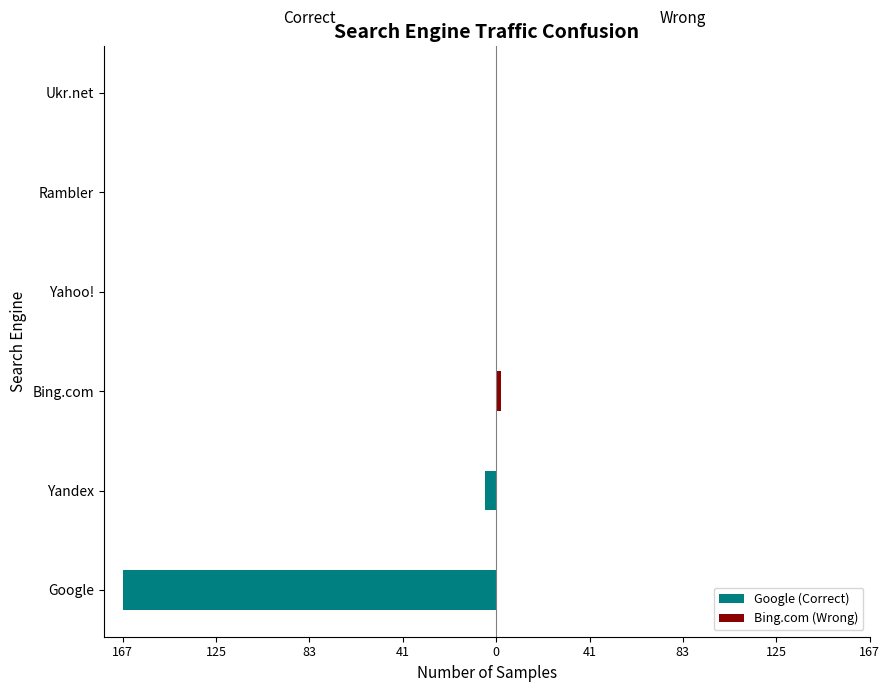

At how many categories does at least one series exceed -64?

6